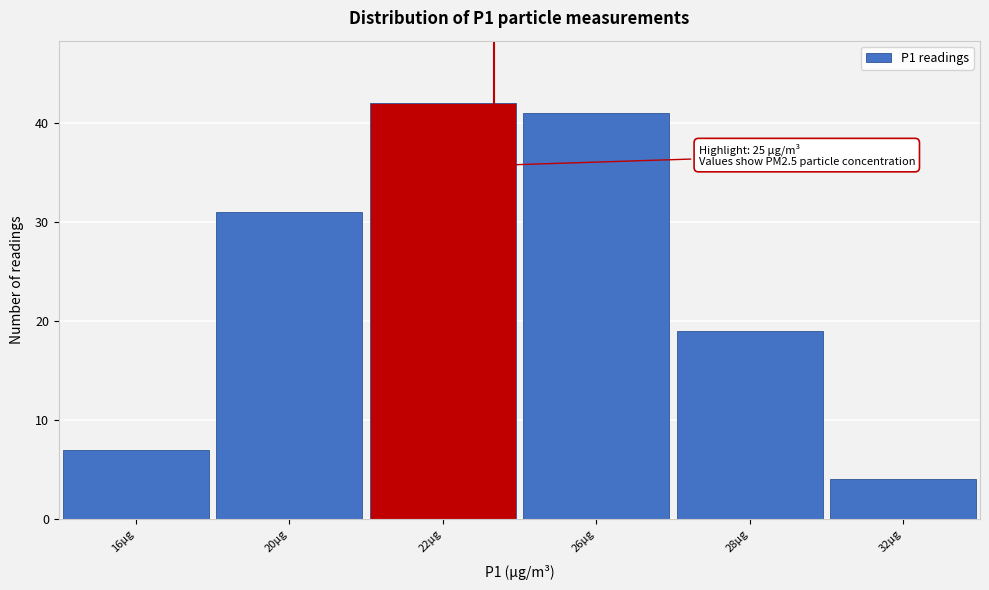

Reading right to left, list all the values displayed in this chart.

32µg=4	28µg=19	26µg=41	22µg=42	20µg=31	16µg=7